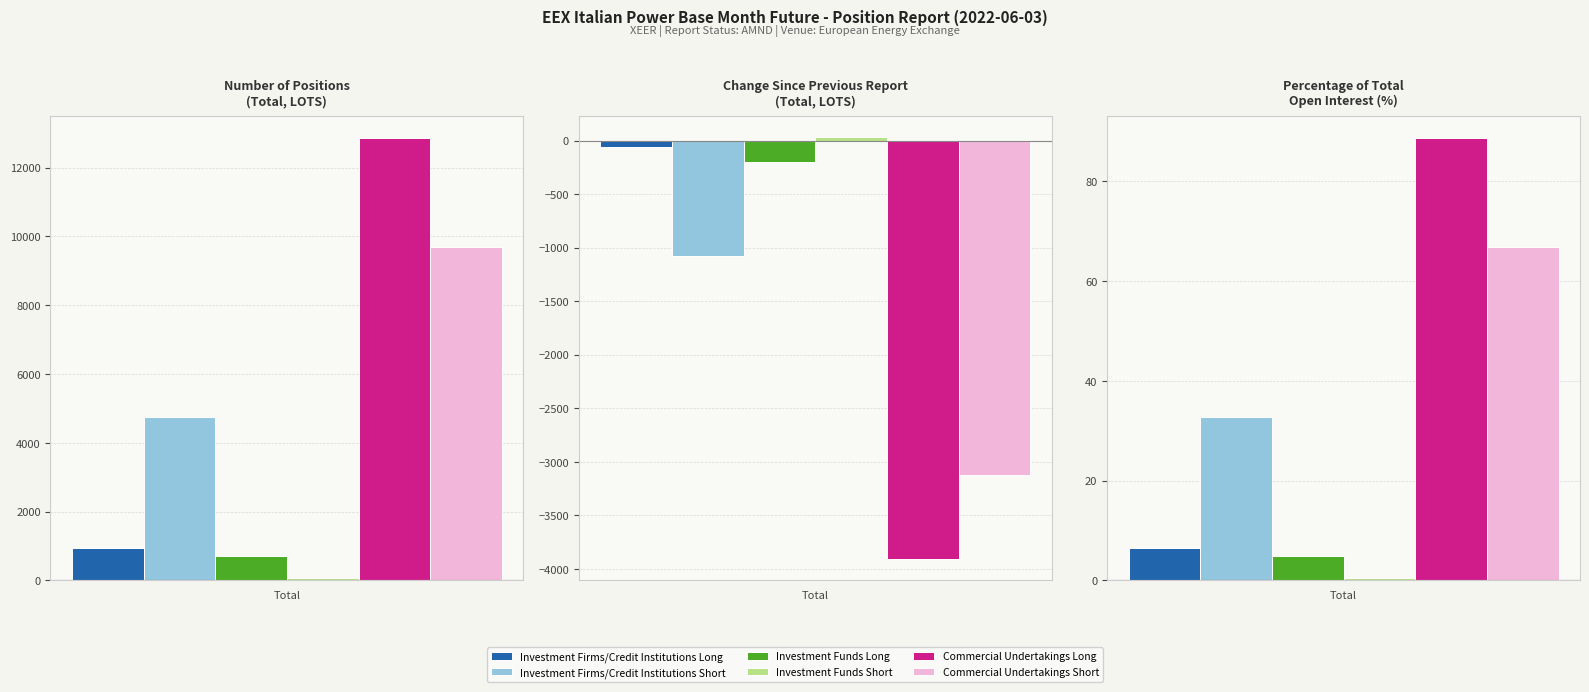

Where does the Commercial Undertakings Short series first go above 66?

Number of positions (Total)